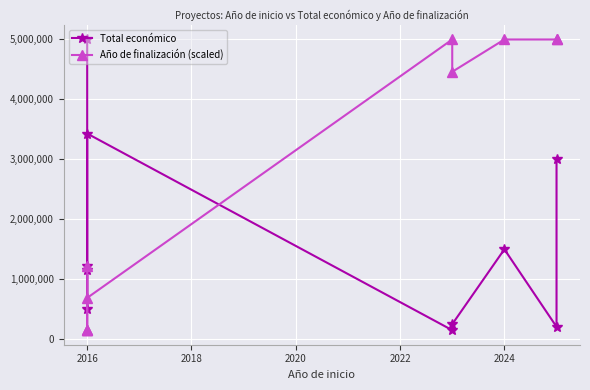

Is it true that Año de finalización (scaled) equals 332664.9 at 2016?

False